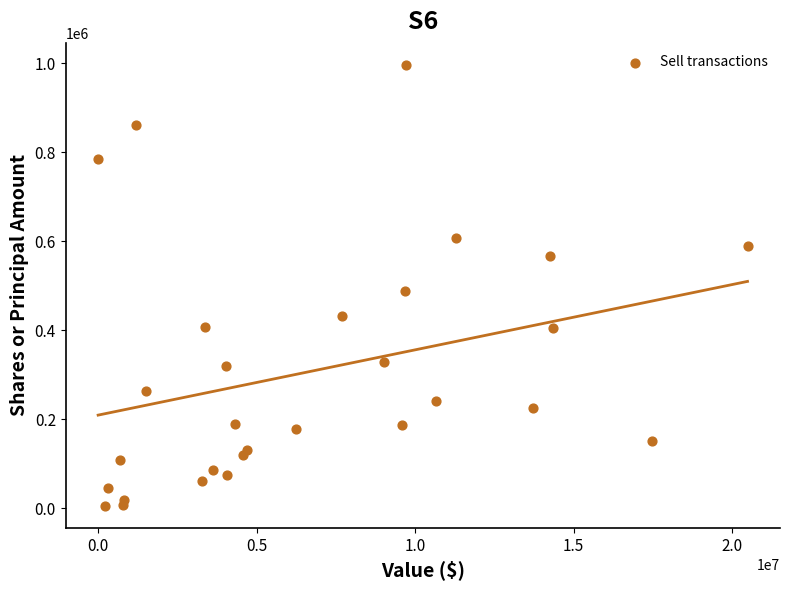

What Y value in the scatter plot is closest to 500651?

487715